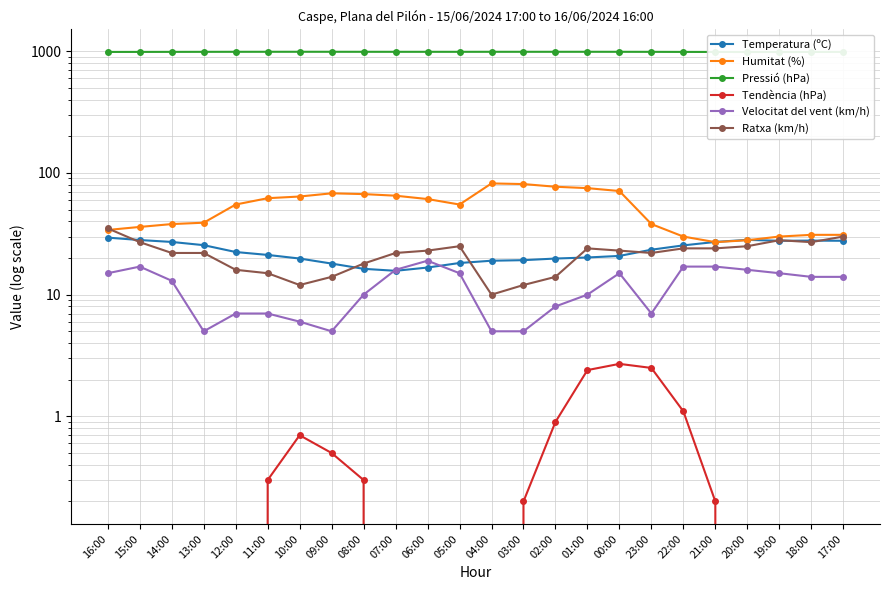

Between 11:00 and 00:00, which series saw the biggest shift?

Humitat (%)